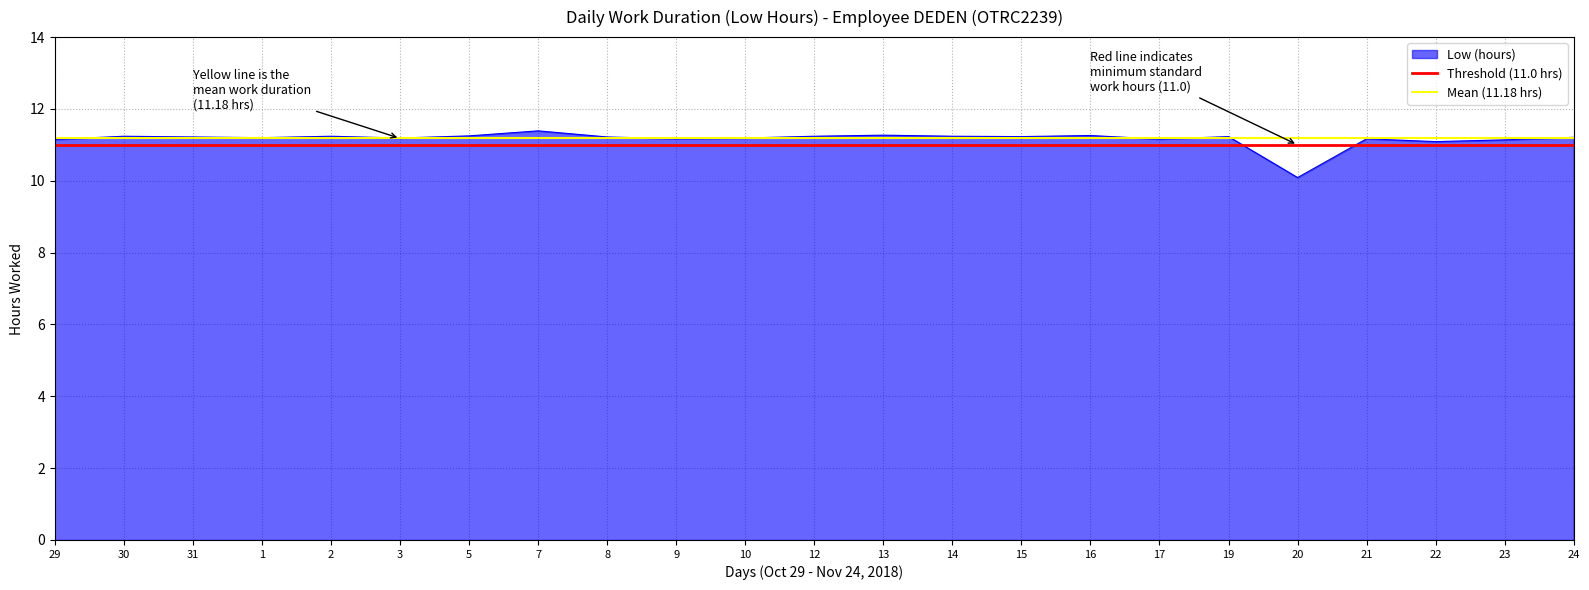

The Threshold (11.0 hrs) series shows 11.0 at 30. True or false?

True